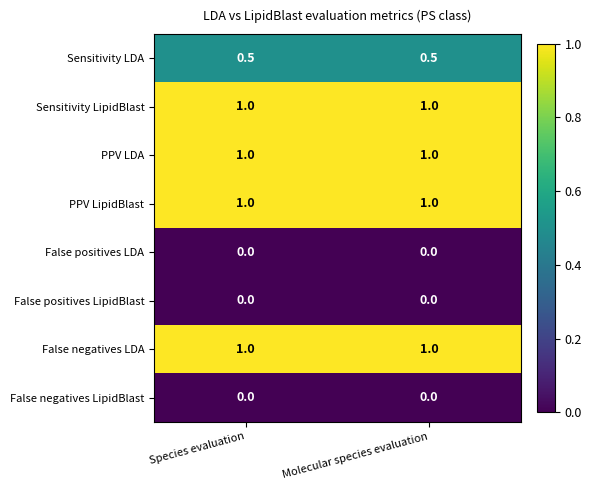

Reading right to left, list all the values displayed in this chart.

Sensitivity LDA: Molecular species evaluation=0.5	Species evaluation=0.5
Sensitivity LipidBlast: Molecular species evaluation=1.0	Species evaluation=1.0
PPV LDA: Molecular species evaluation=1.0	Species evaluation=1.0
PPV LipidBlast: Molecular species evaluation=1.0	Species evaluation=1.0
False positives LDA: Molecular species evaluation=0.0	Species evaluation=0.0
False positives LipidBlast: Molecular species evaluation=0.0	Species evaluation=0.0
False negatives LDA: Molecular species evaluation=1.0	Species evaluation=1.0
False negatives LipidBlast: Molecular species evaluation=0.0	Species evaluation=0.0